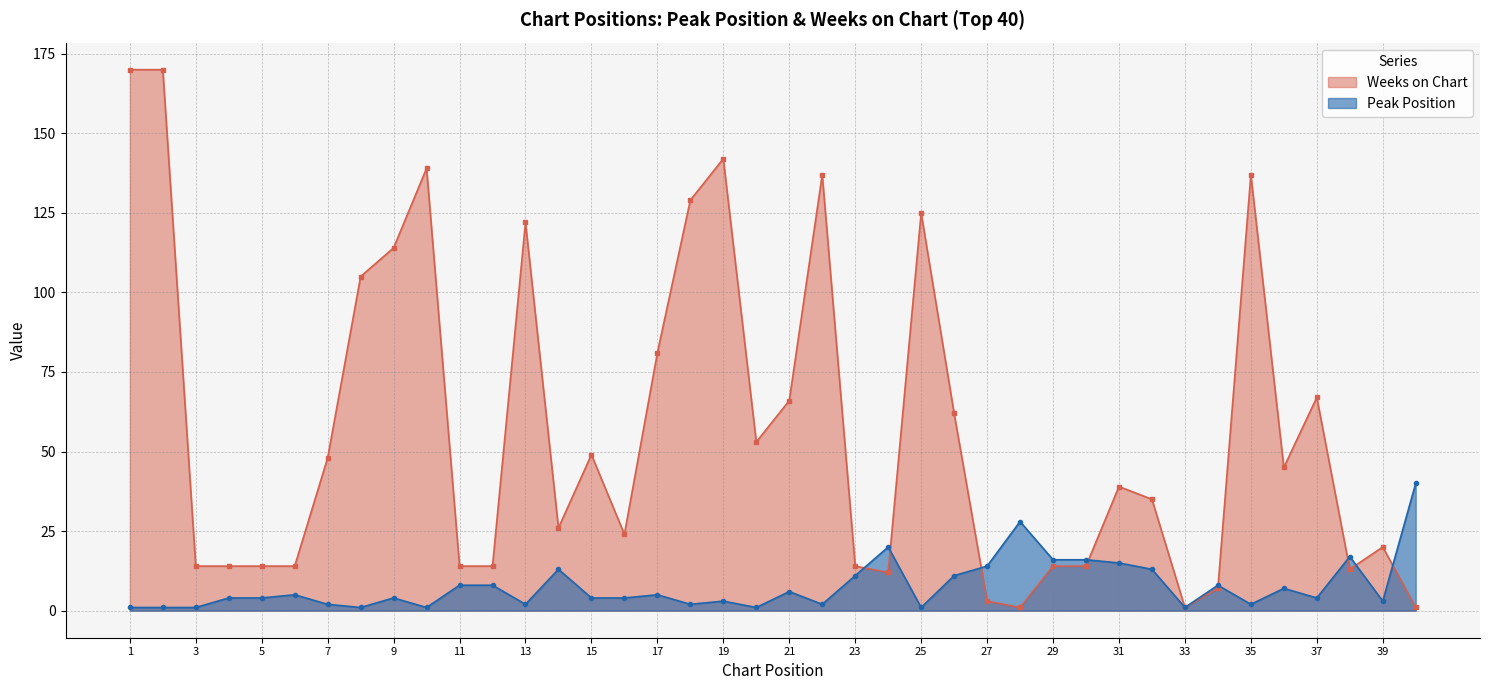

The Weeks on Chart series shows 3 at 34. True or false?

False